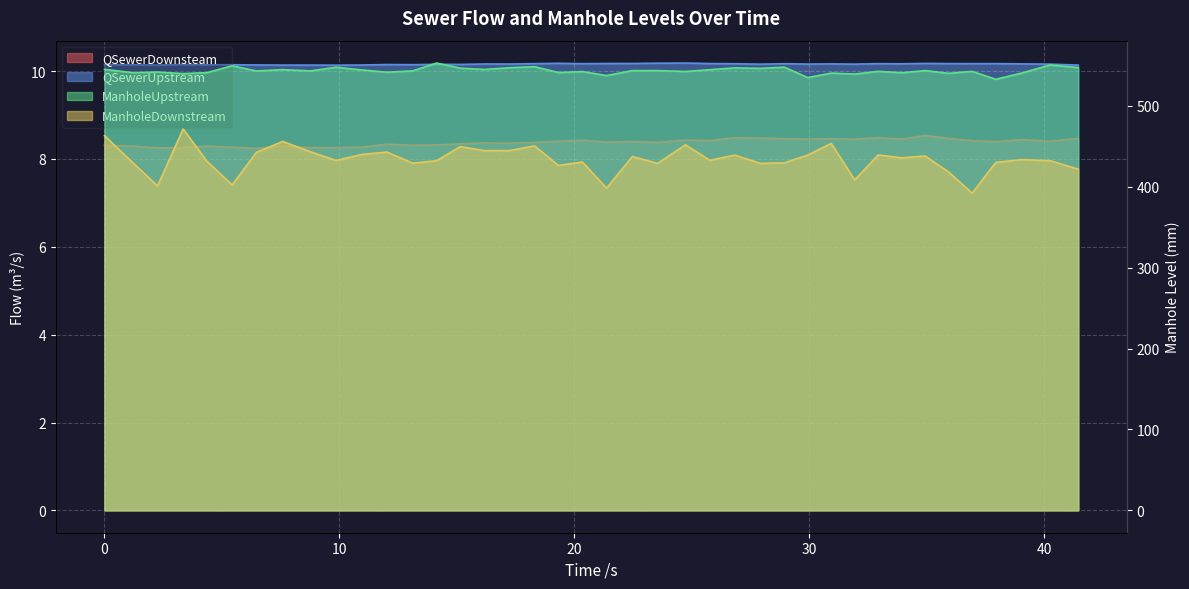

How many lines are shown in the chart?

4